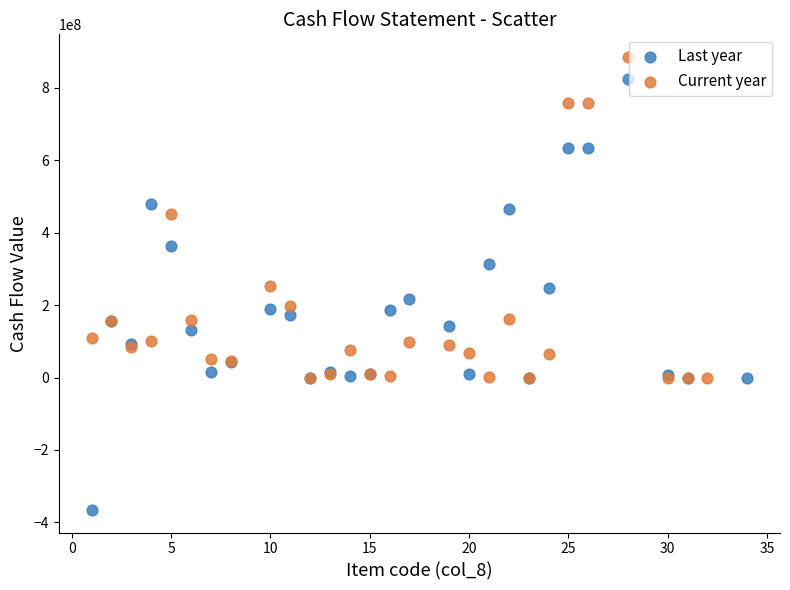

Which series reaches the minimum Y coordinate?

Last year